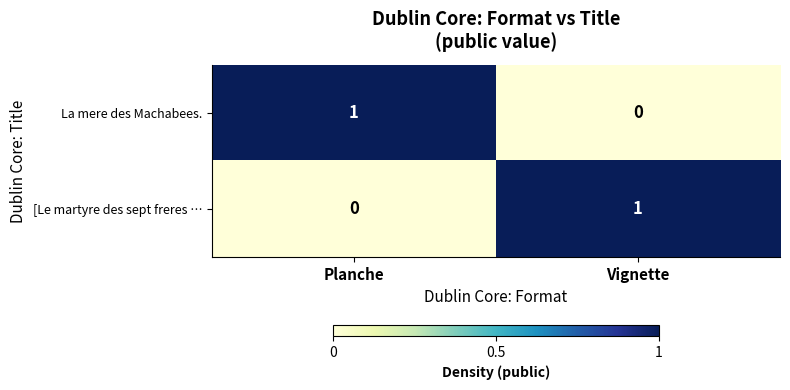

Count the number of data series in this chart.

2